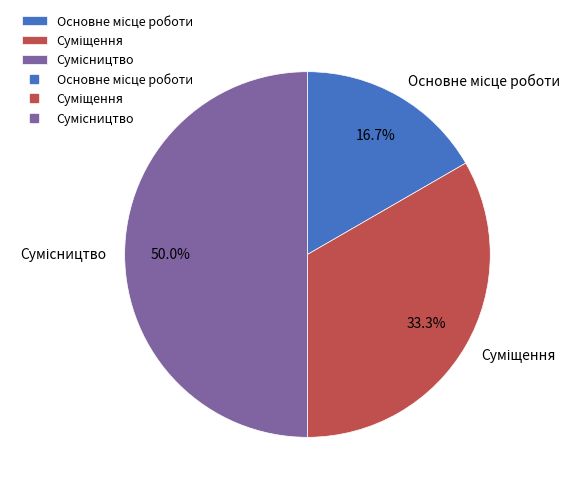

Does Сумісництво account for over 50% of the chart?

No